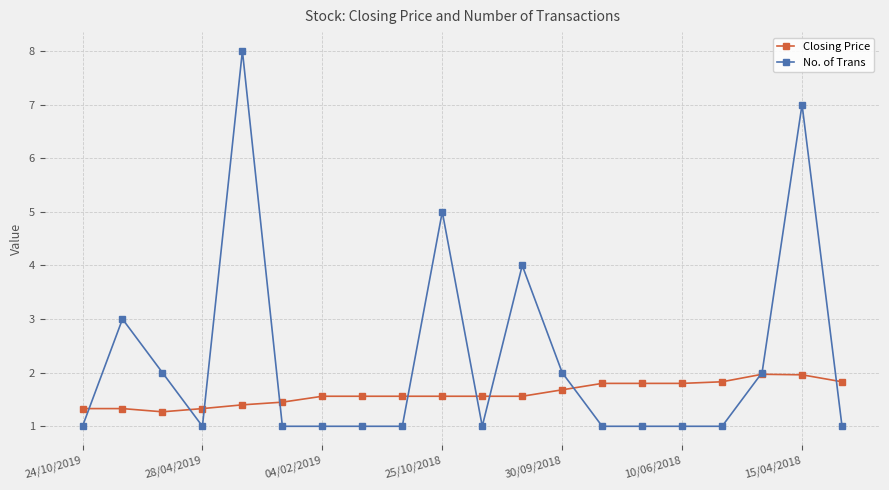

What is the value of the Closing Price point at the 20th from the left?

1.8